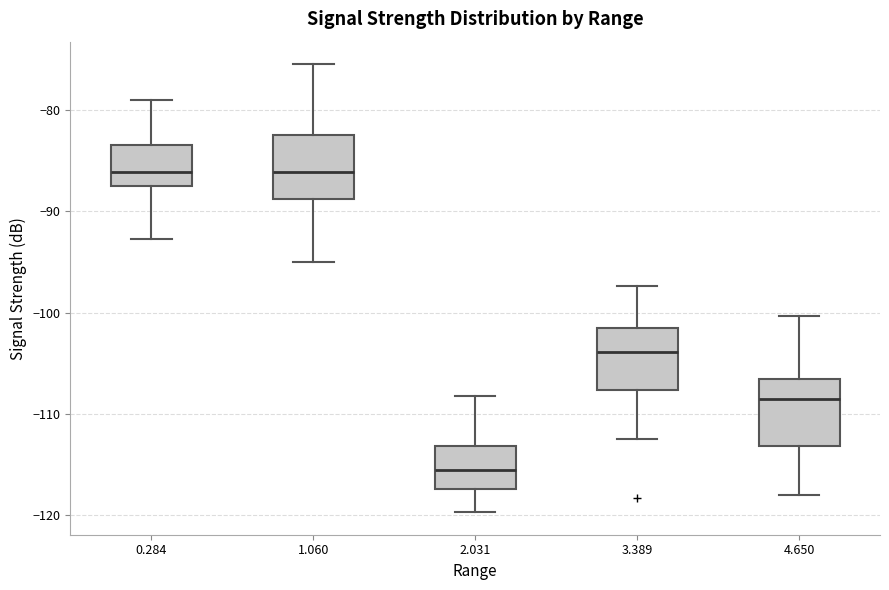

Where does the upper whisker of the box at x = 0.284 end on the y-axis? The values are not printed on the chart, so give them approximately, as read against the axis.

-79